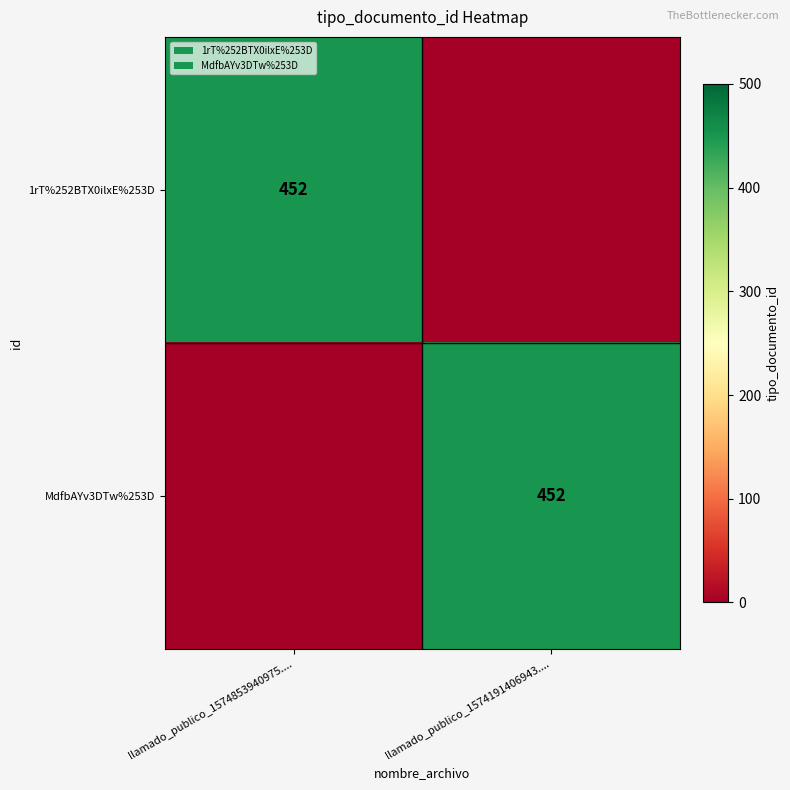

The MdfbAYv3DTw%253D series shows 452 at llamado_publico_1574191406943..... True or false?

True